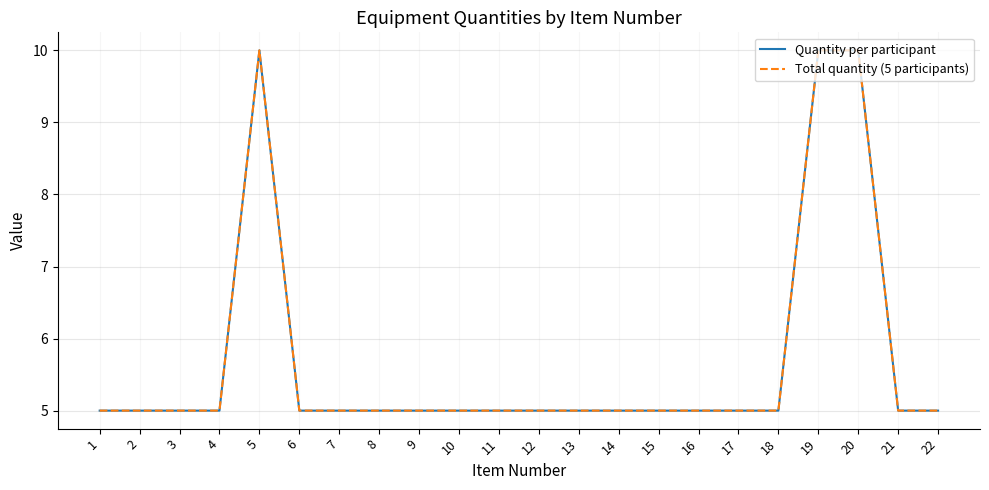

Reading left to right, list all the values displayed in this chart.

Quantity per participant: 1=5	2=5	3=5	4=5	5=10	6=5	7=5	8=5	9=5	10=5	11=5	12=5	13=5	14=5	15=5	16=5	17=5	18=5	19=10	20=10	21=5	22=5
Total quantity (5 participants): 1=5	2=5	3=5	4=5	5=10	6=5	7=5	8=5	9=5	10=5	11=5	12=5	13=5	14=5	15=5	16=5	17=5	18=5	19=10	20=10	21=5	22=5